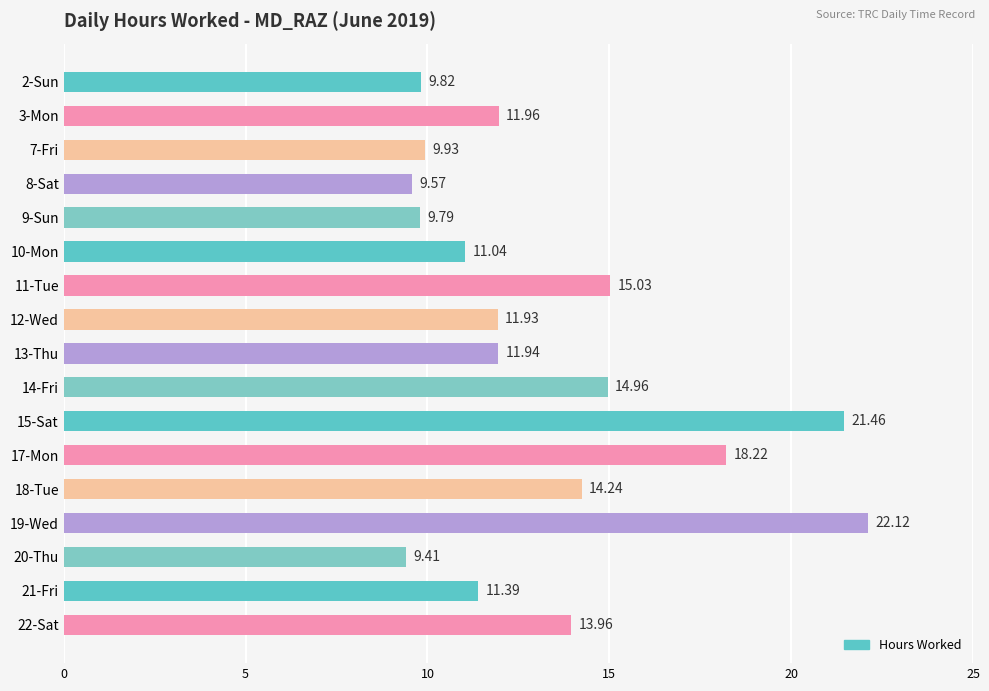

What is the change in value from 15-Sat to 18-Tue?

-7.2